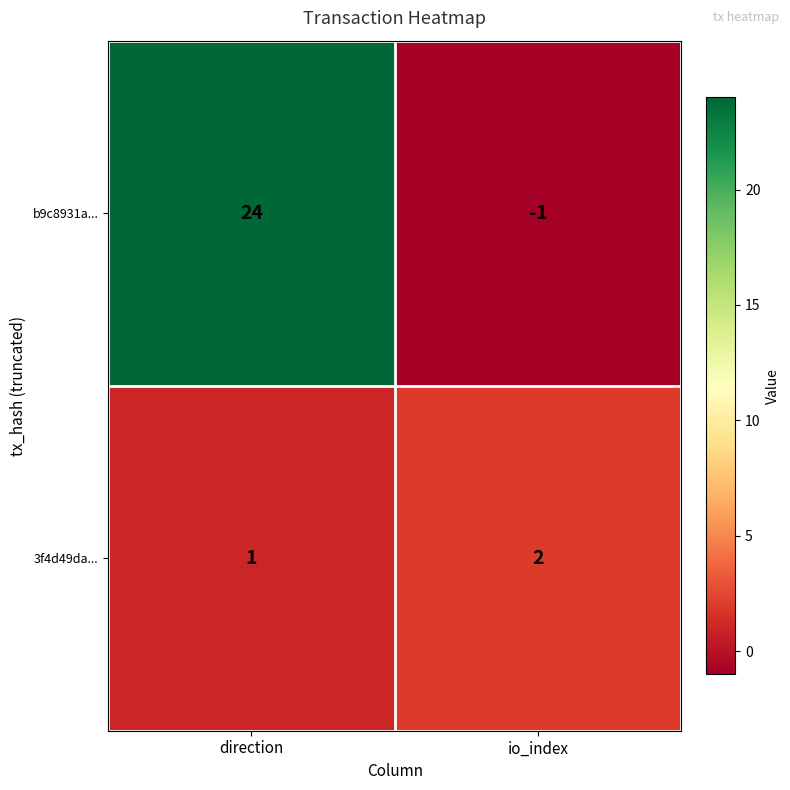

The 3f4d49da... series shows 0 at io_index. True or false?

False